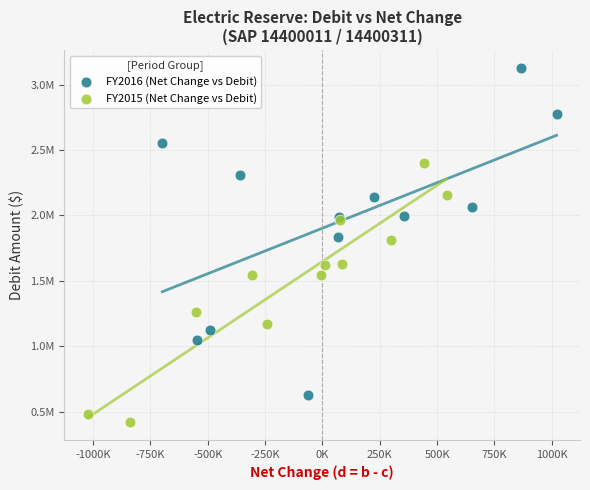

Which series has the largest Y range (max minus min)?

FY2016 (Net Change vs Debit)